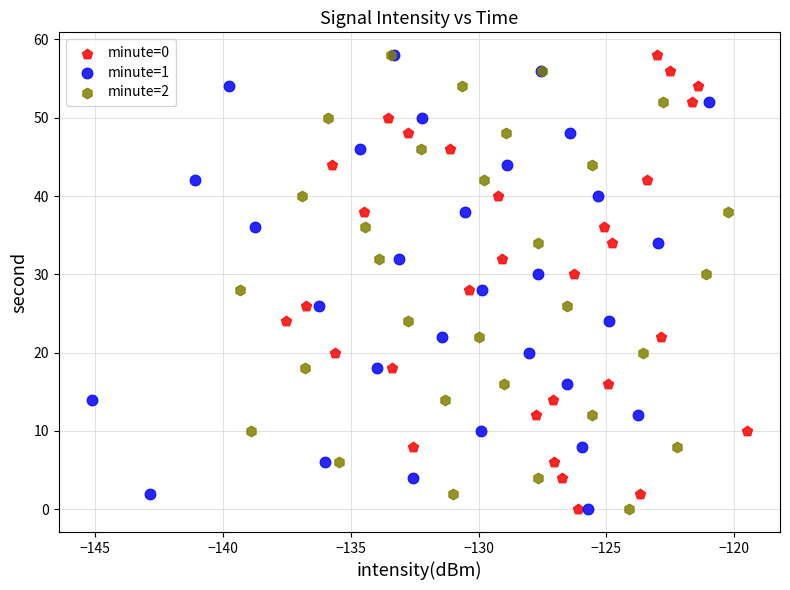

What are all the series names shown in the legend?

minute=0, minute=1, minute=2